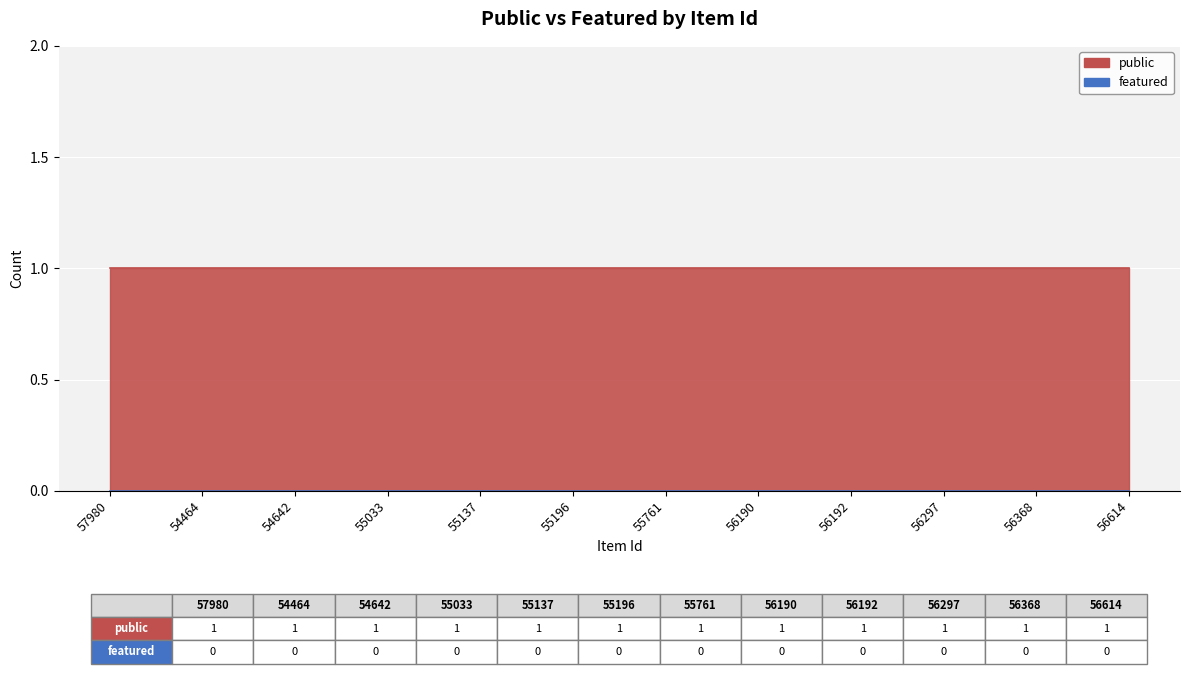

The value of public at 54642 is 1. True or false?

True